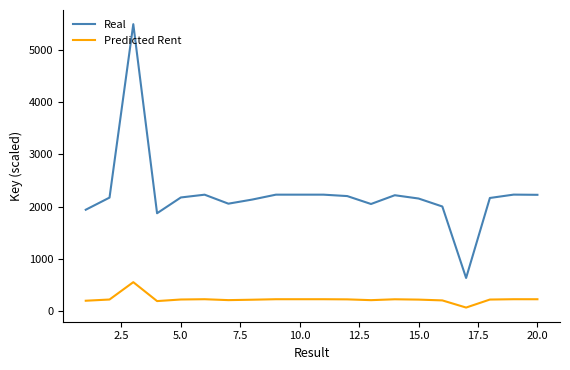

Which series has the largest range (max minus min)?

Real